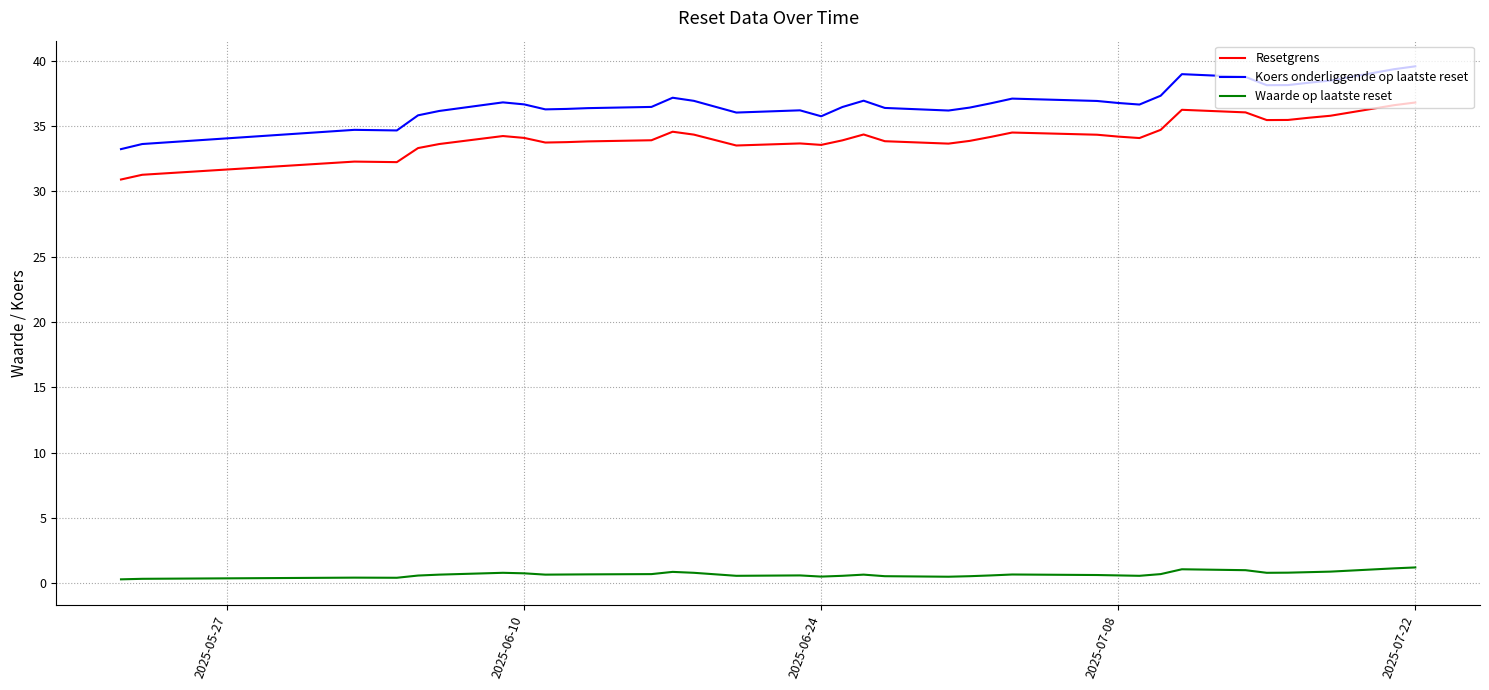

Which series has the largest total across all categories?

Koers onderliggende op laatste reset